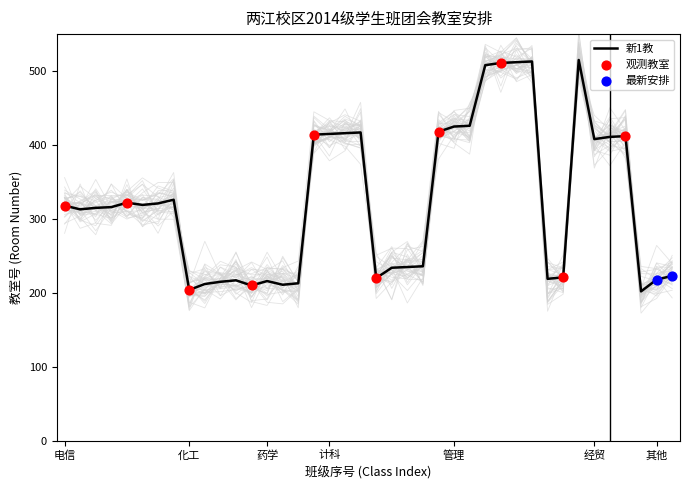

True or false: 新1教 has a value of 304 at 药学.

False